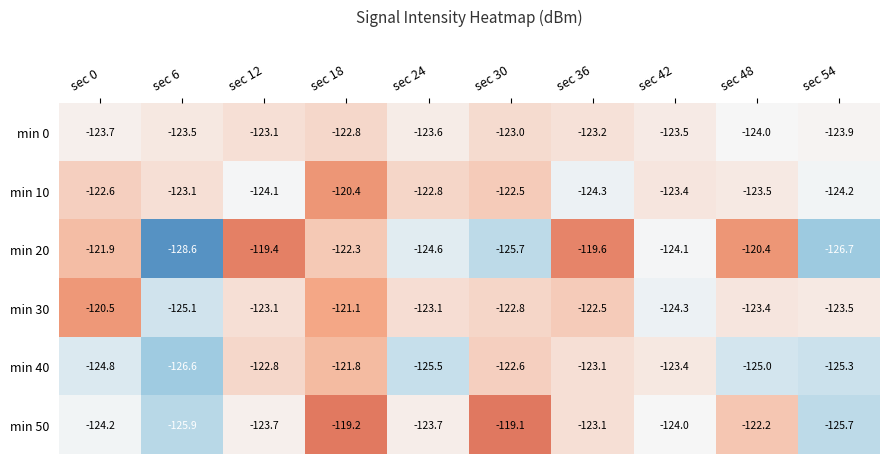

Which label corresponds to the largest value in the chart?

sec 30